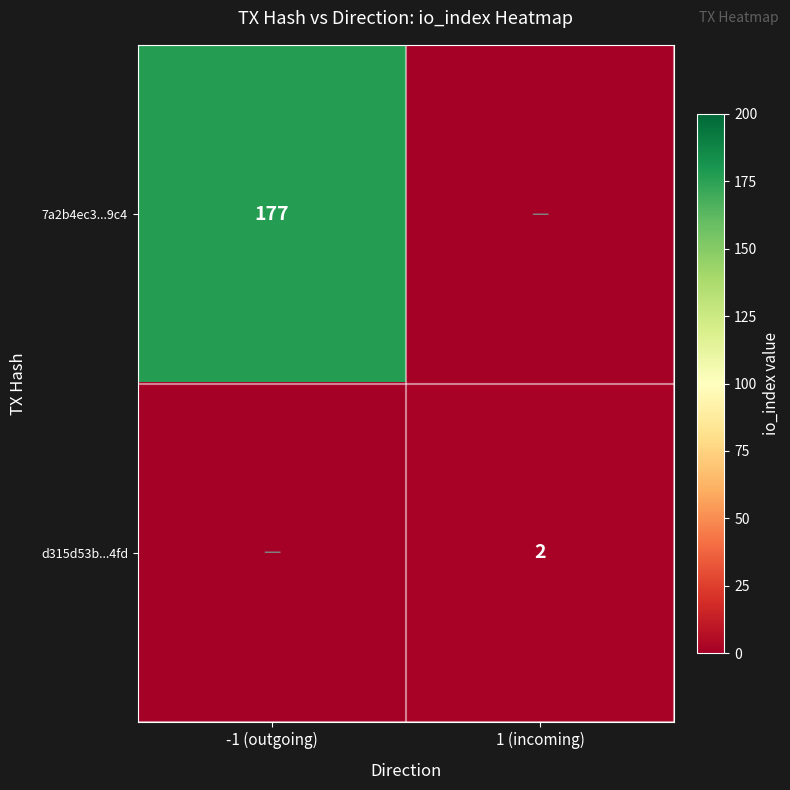

Is it true that 7a2b4ec3...9c4 equals 177 at -1 (outgoing)?

True